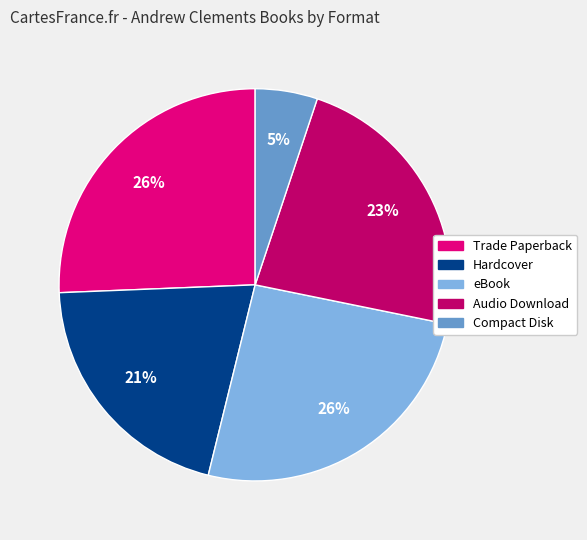

Does Hardcover represent more than half of the total?

No